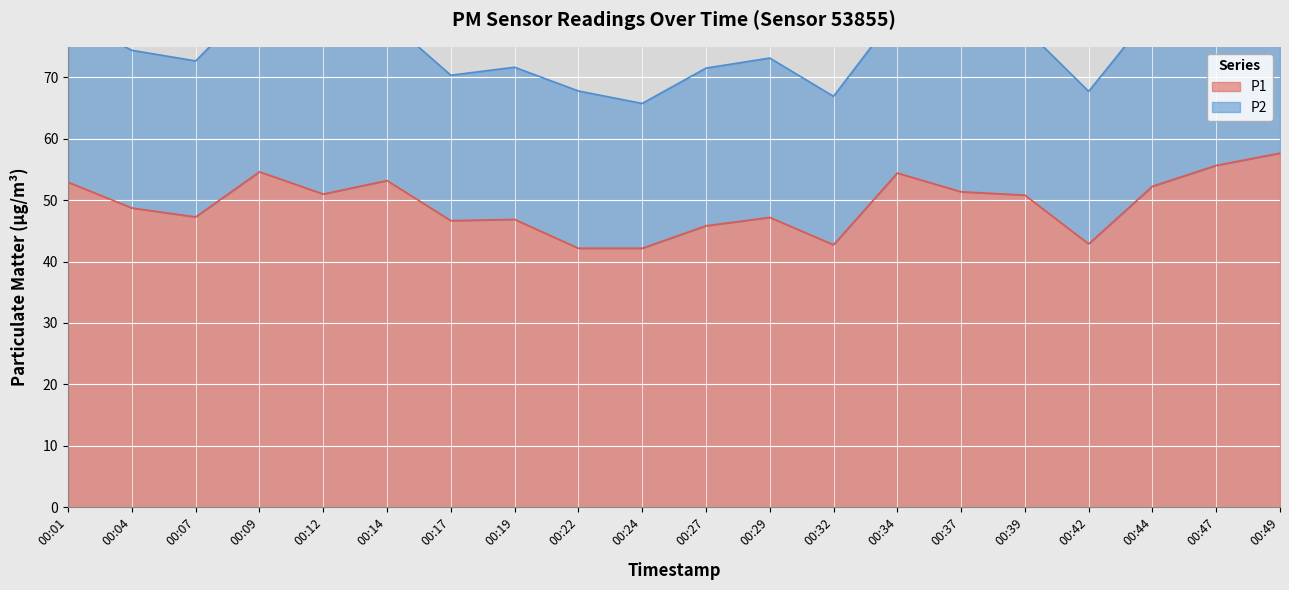

At which category does the data reach its first local peak?

00:09